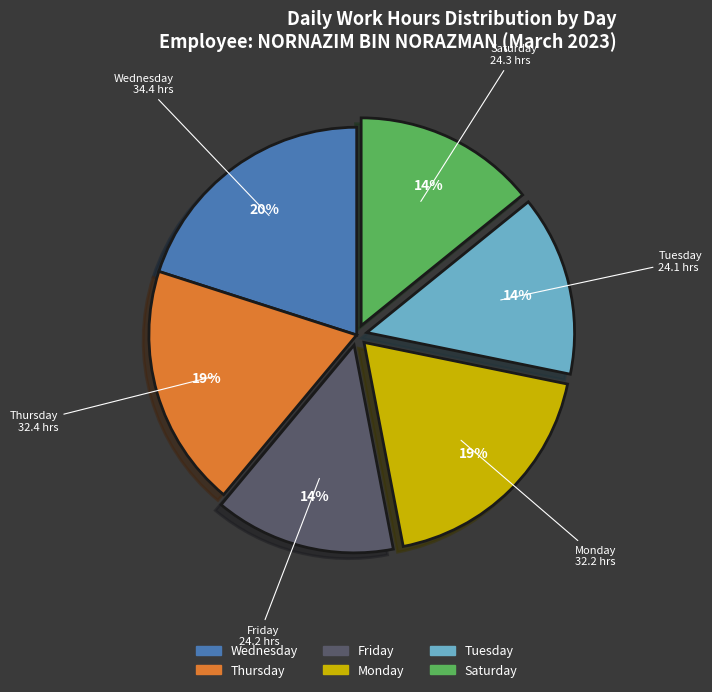

Does any single category account for the majority?

No